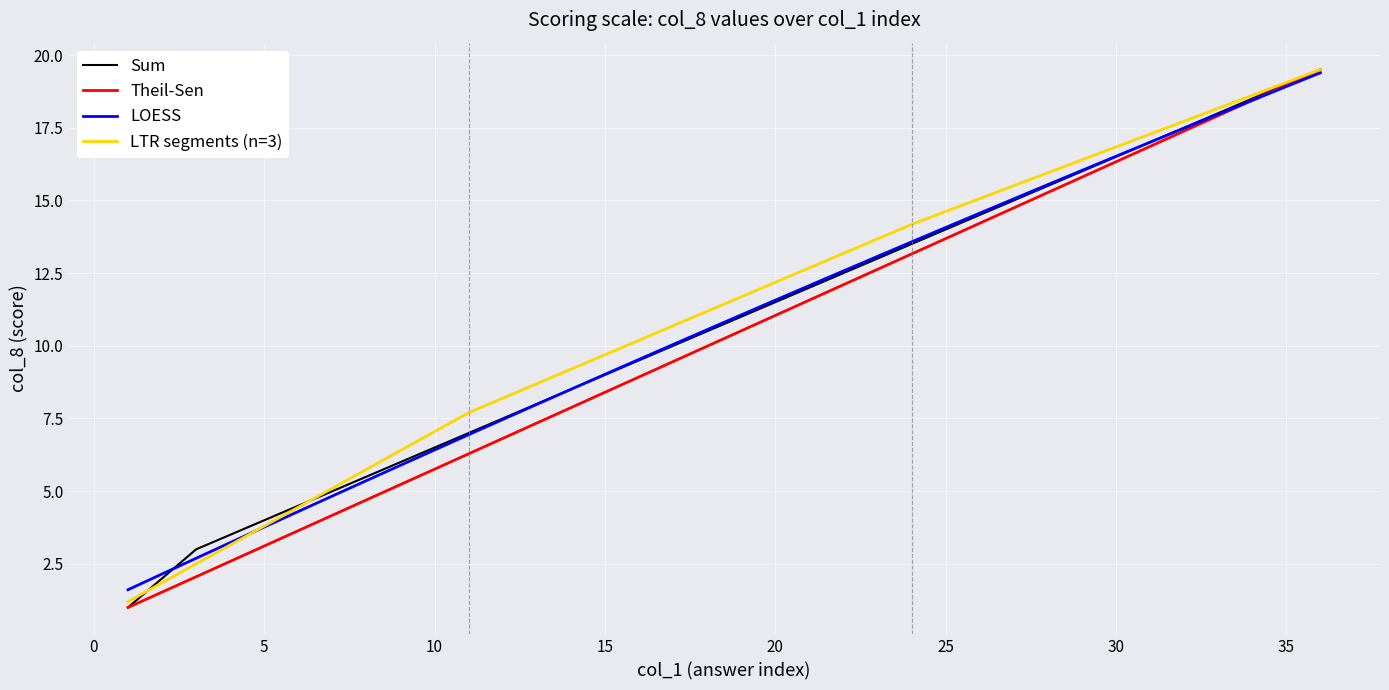

What is the highest value of the Theil-Sen series?

19.5